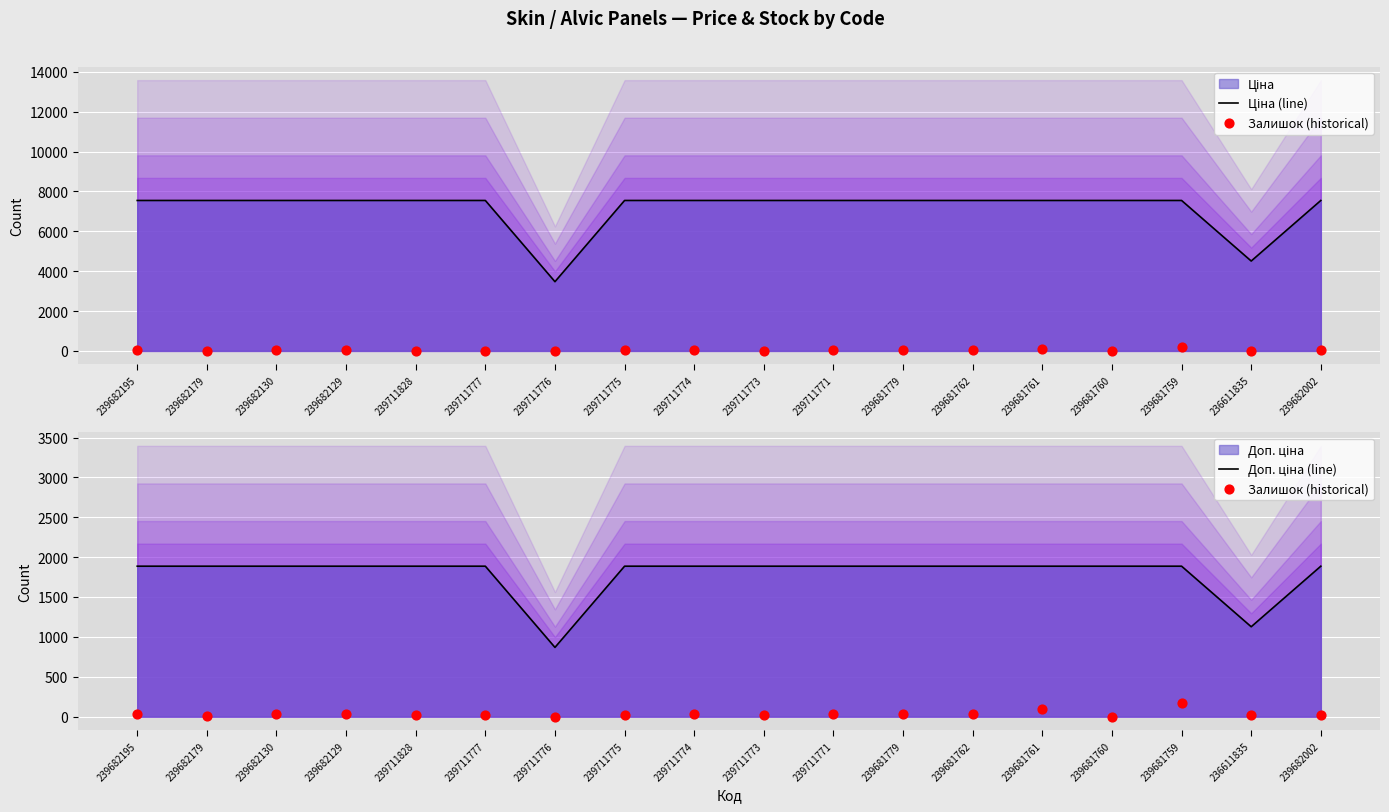

Is the value of Залишок (historical) at 239681762 greater than the value of Доп. ціна (line) at 239711771?

No